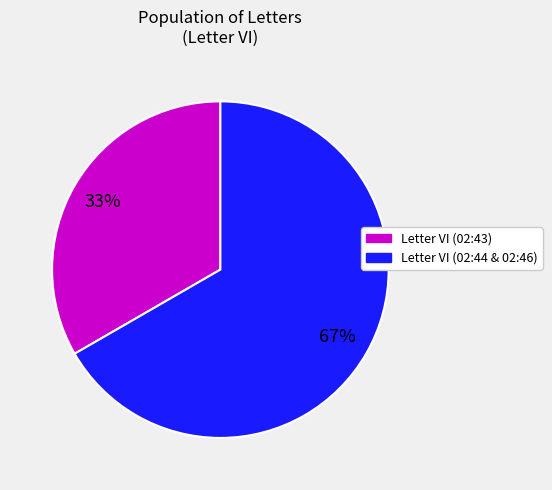

Is there a majority slice in this chart?

Yes